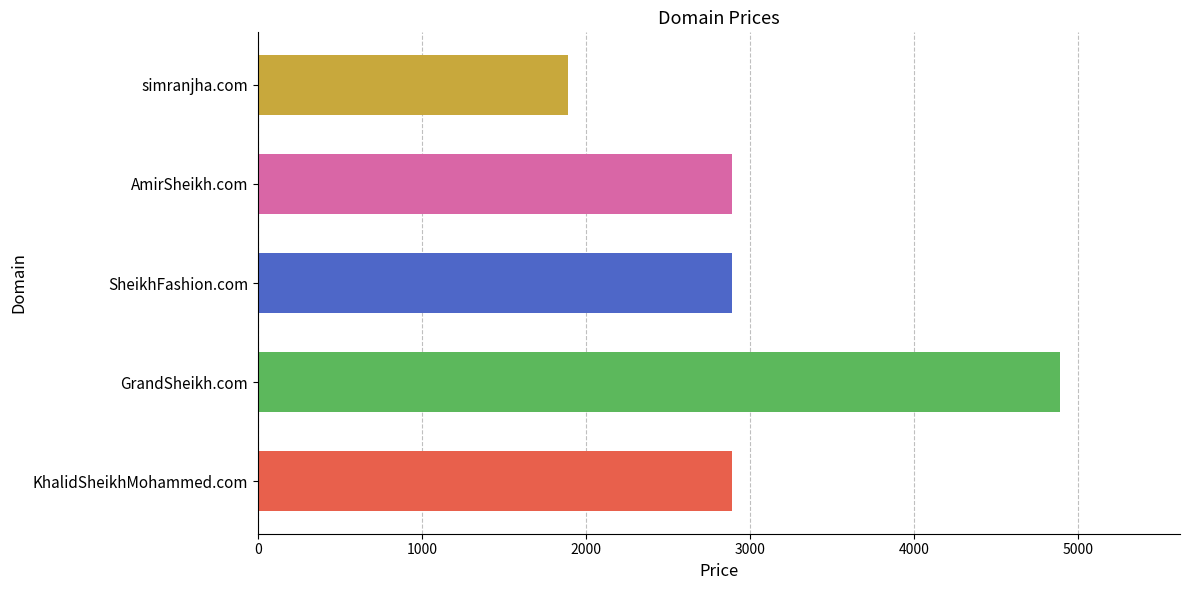

At which category does the chart reach its minimum across all series?

simranjha.com